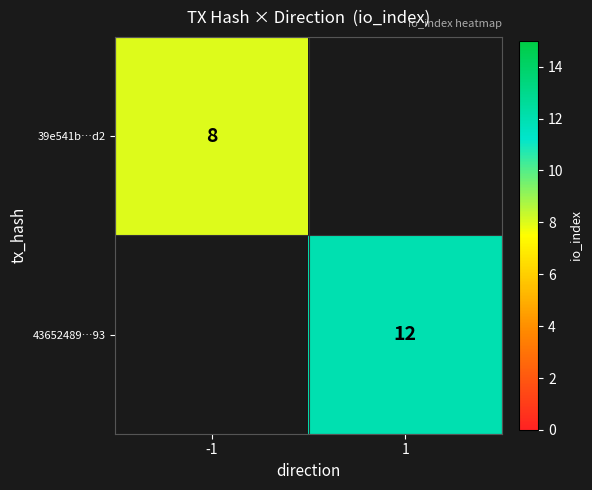

True or false: 43652489…93 has a value of 20 at 1.

False